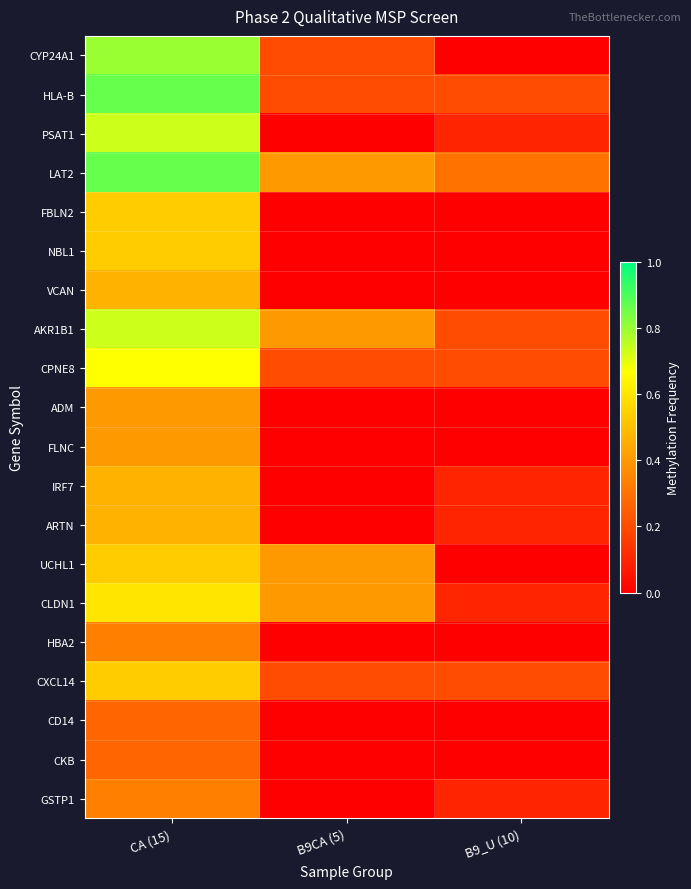

Which series has the largest total across all categories?

LAT2